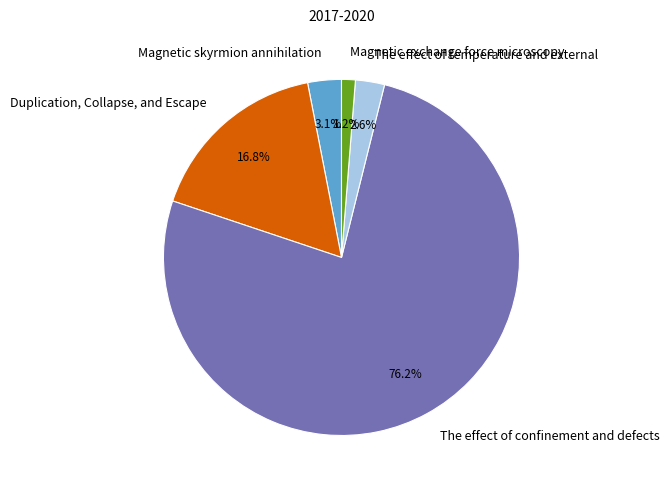

How many slices are in this pie chart?

5